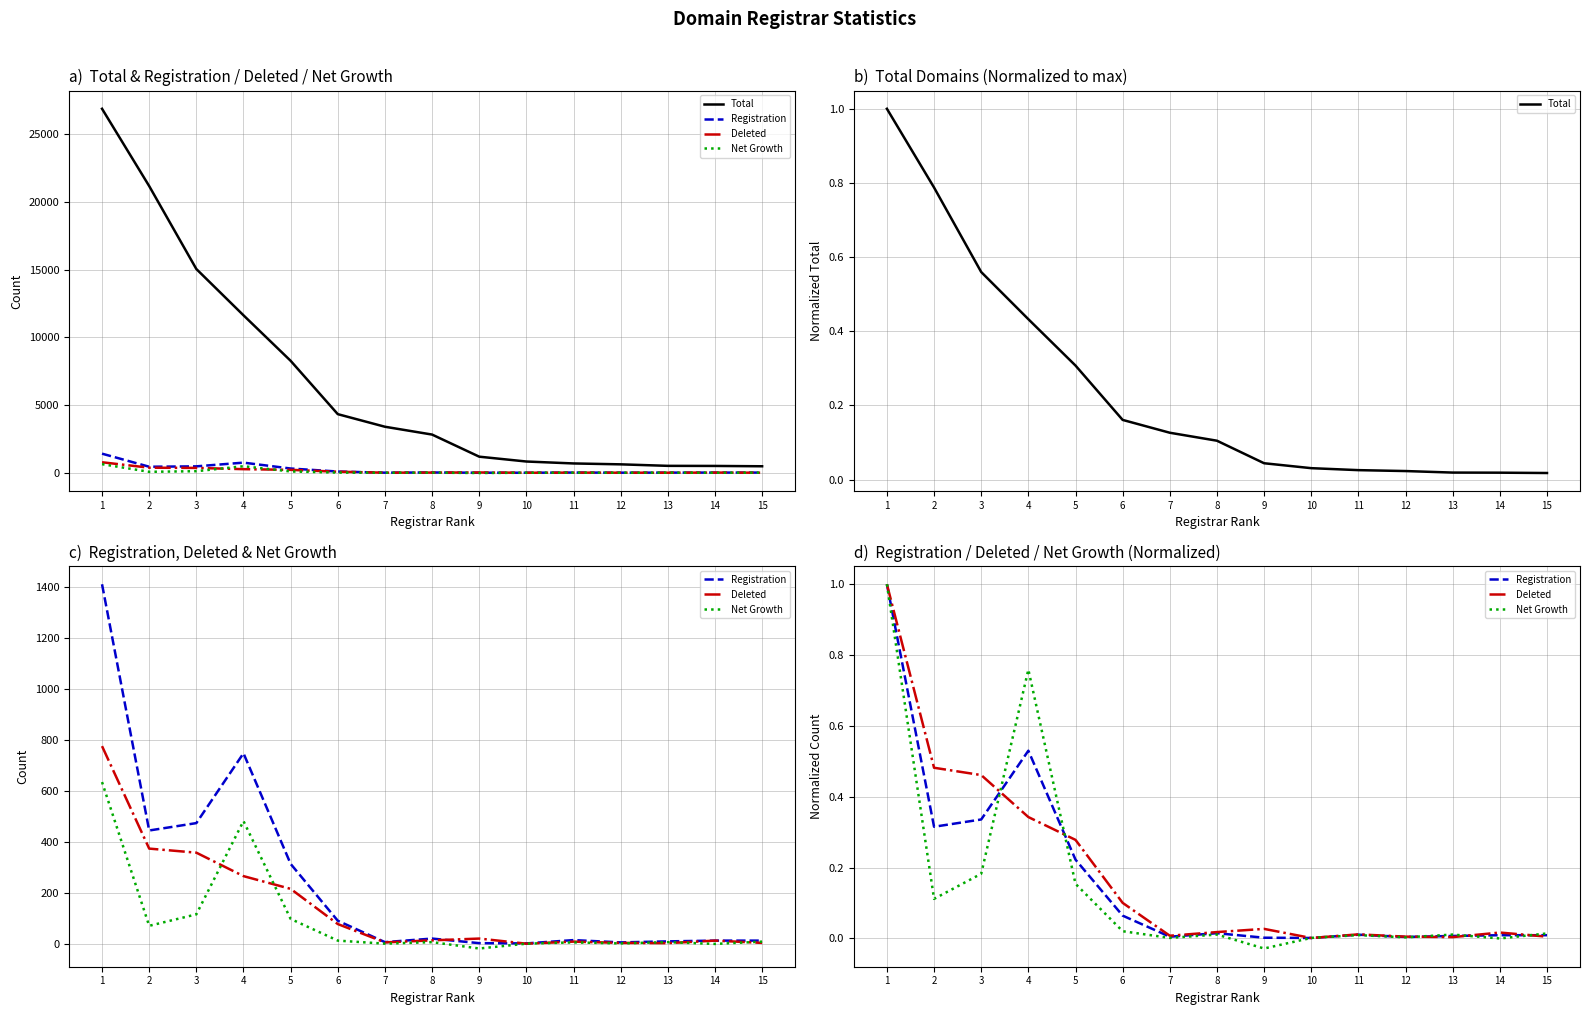

At how many categories does at least one series exceed 0?

15